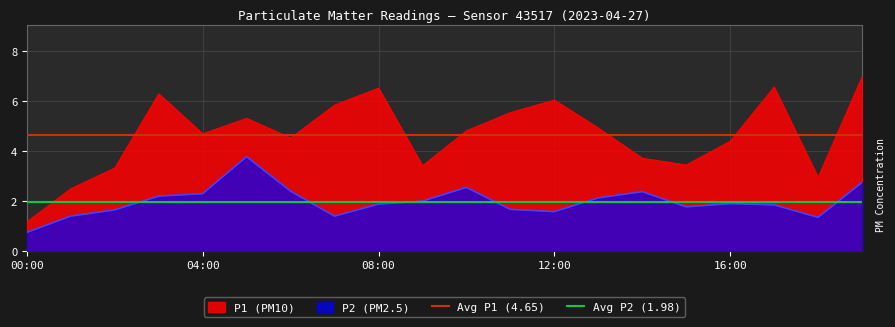

What is the value of the Avg P1 (4.65) point at the 2nd from the left?

4.7